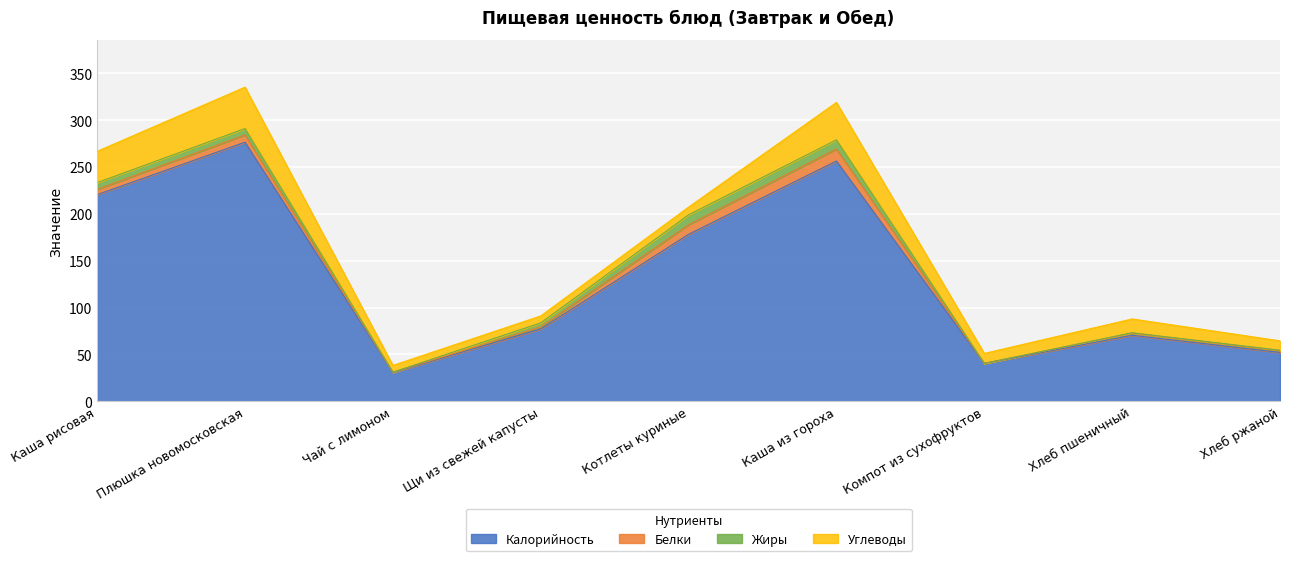

Does the chart display data point markers on the line(s)?

No